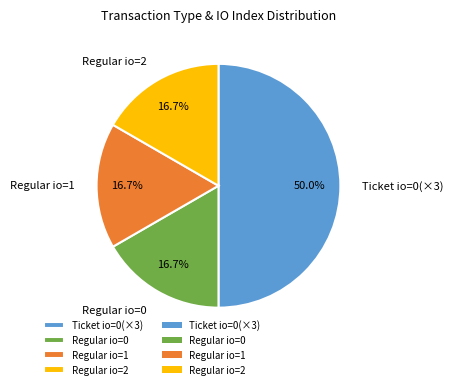

Is Regular io=2 the majority of the pie?

No